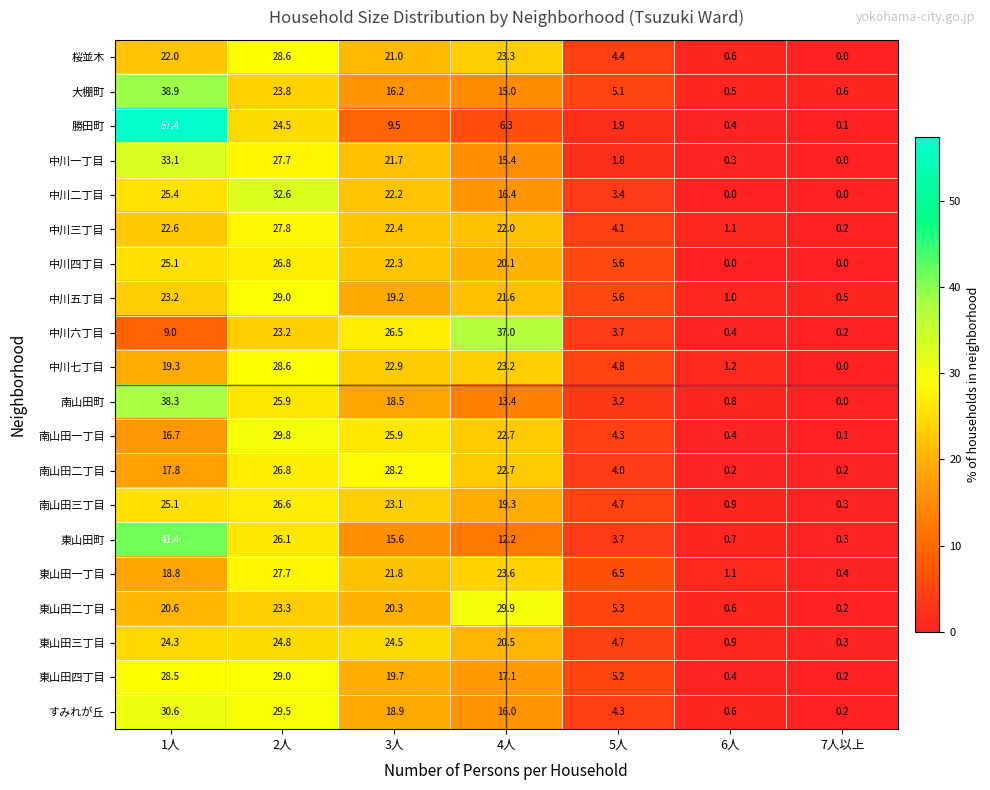

At which label does 東山田町 first exceed 12?

1人